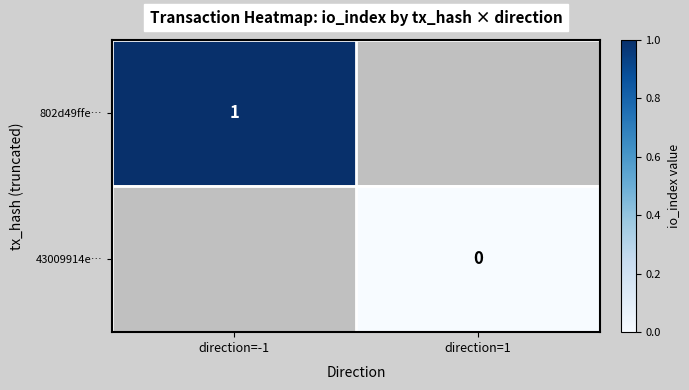

At how many categories does at least one series exceed 0?

1